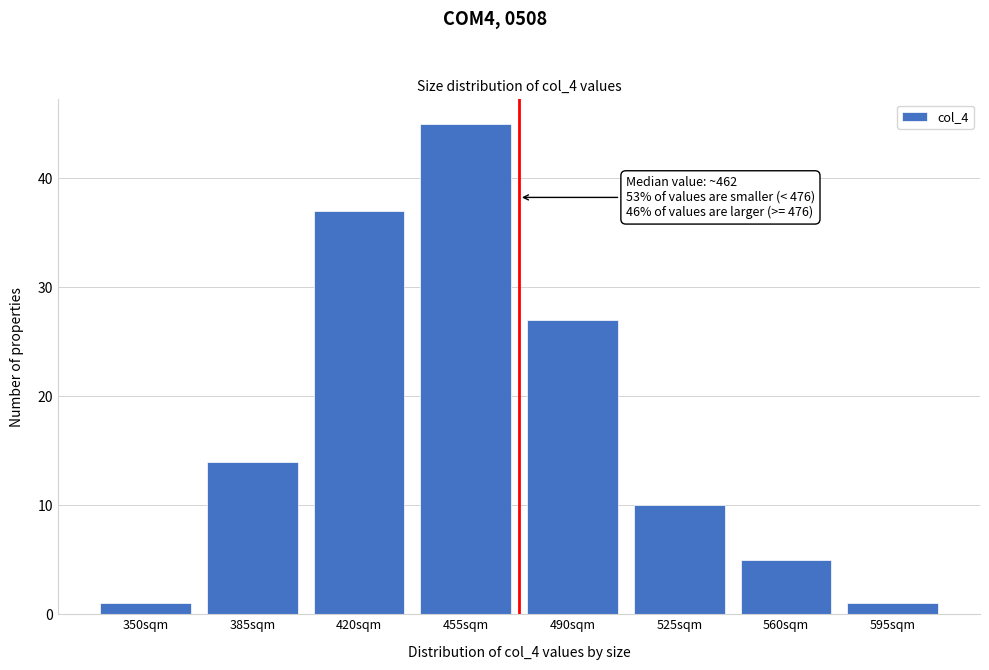

Reading right to left, what are all the values shown in this chart?

595sqm=1	560sqm=5	525sqm=10	490sqm=27	455sqm=45	420sqm=37	385sqm=14	350sqm=1